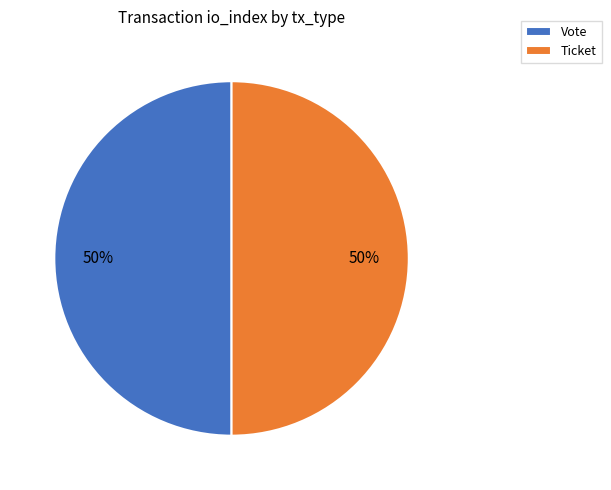

Approximately how many times larger is the value at Vote compared to Ticket?

1.0